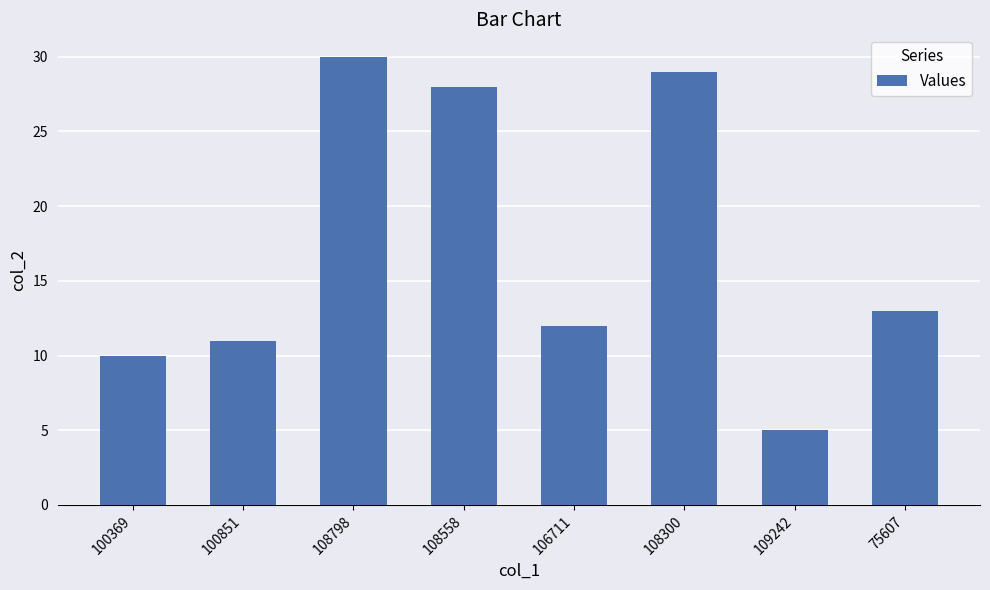

Rank the categories by value from highest to lowest.

108798, 108300, 108558, 75607, 106711, 100851, 100369, 109242